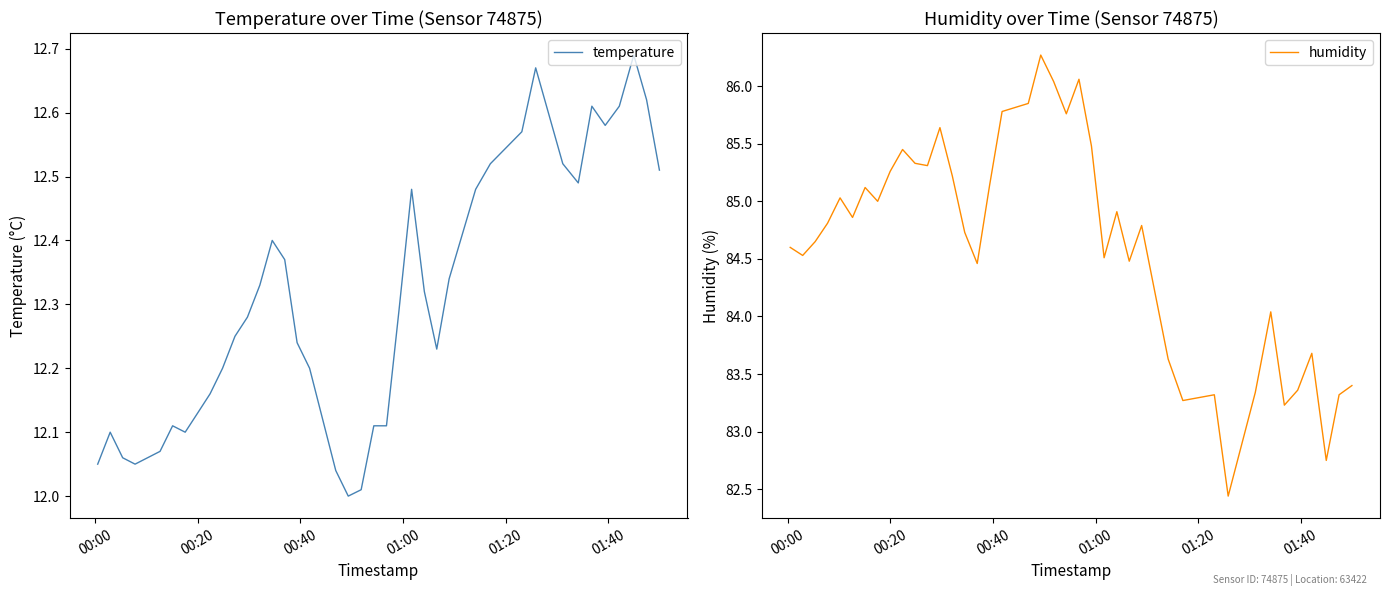

What is the maximum value for humidity?

86.3